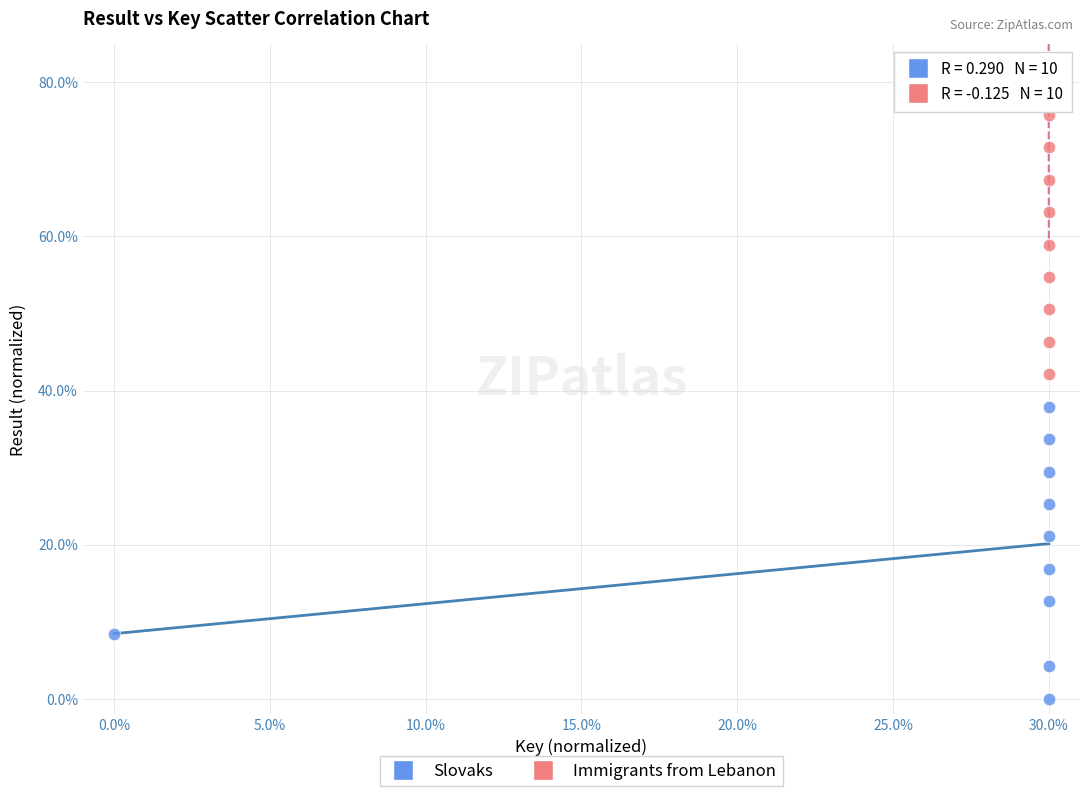

Which series contains the highest Y value?

Immigrants from Lebanon